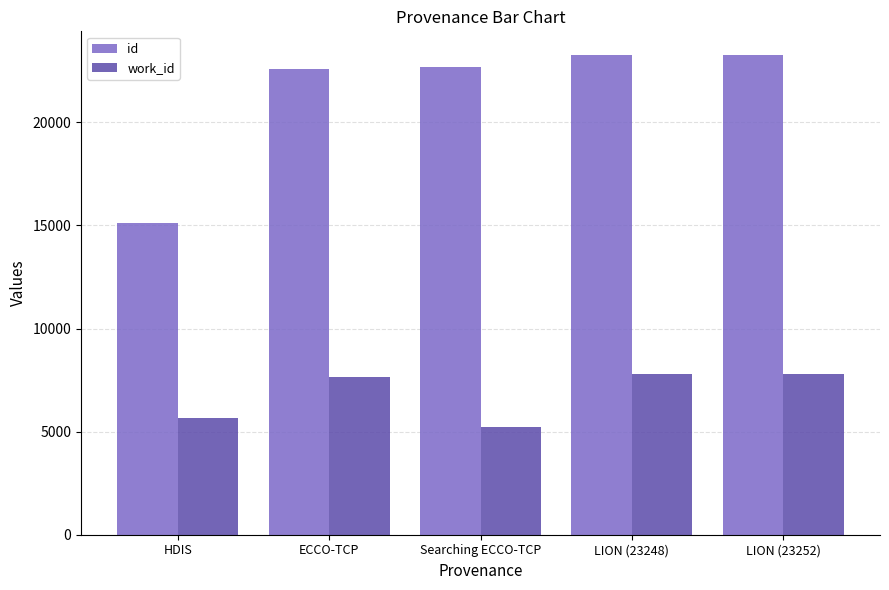

What is the label of the 3rd bar from the left?

Searching ECCO-TCP